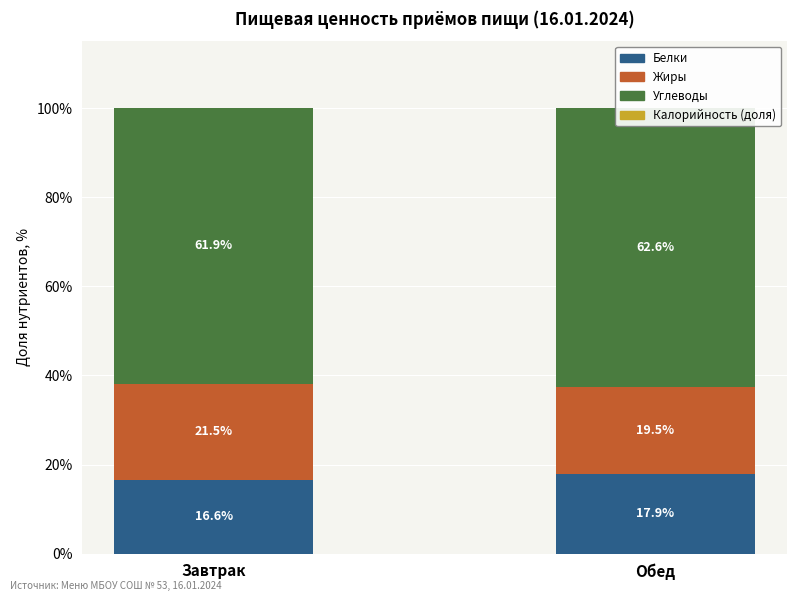

At which label does Углеводы first exceed 62?

Обед